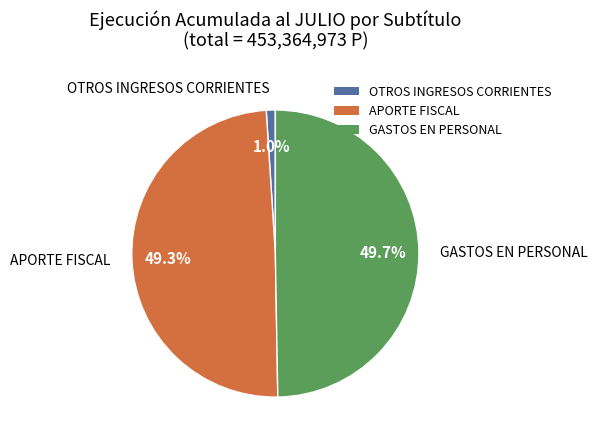

To the nearest percent, what portion does GASTOS EN PERSONAL represent?

50%